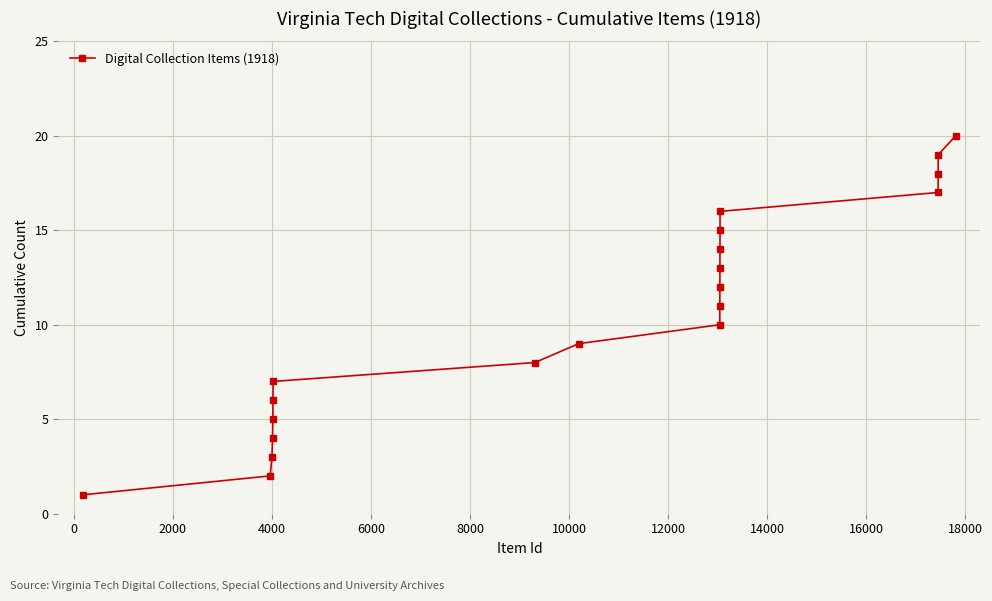

True or false: there are more than 0 points higher than both neighbors.

False